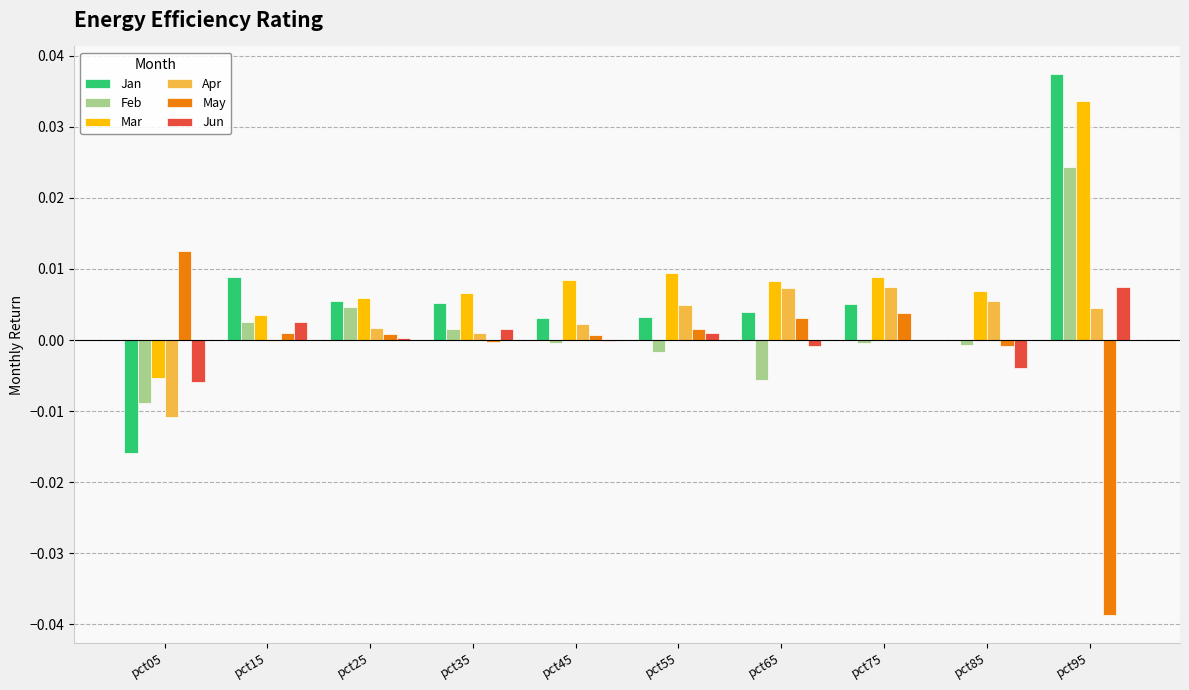

Is it true that Mar equals 0.0 at pct85?

True